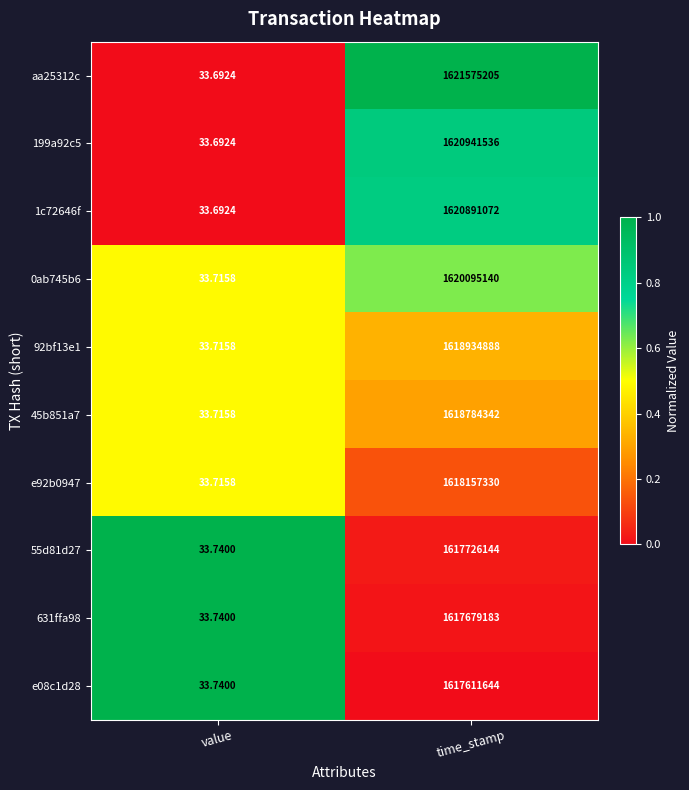

At which label is 1c72646f closest to 810445552?

value